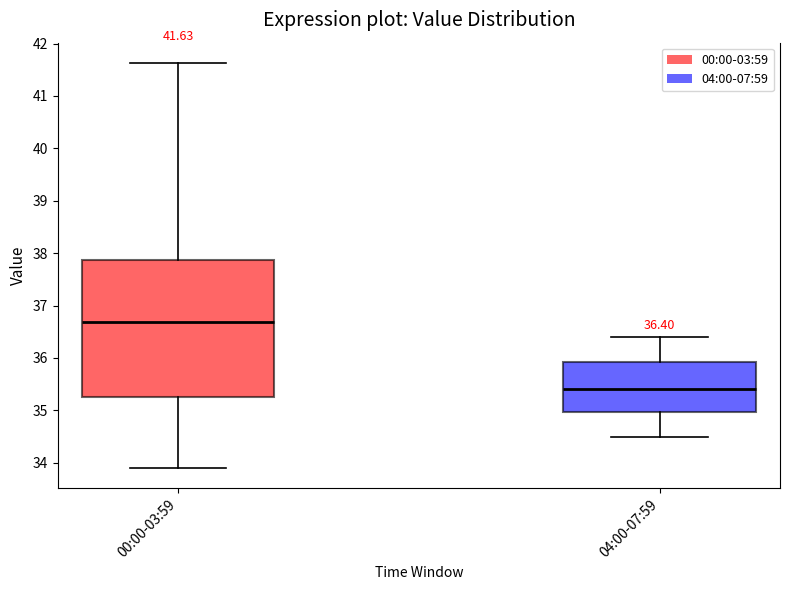

Which box is the tallest, from its lower edge to its upper edge?

00:00-03:59